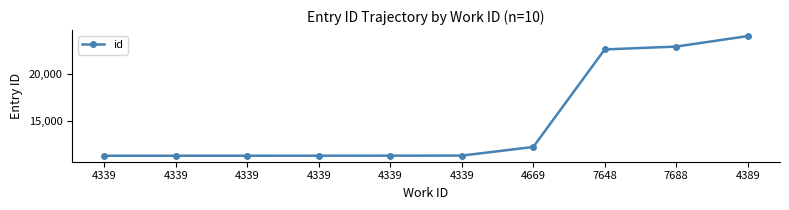

What is the greatest value displayed?

23958